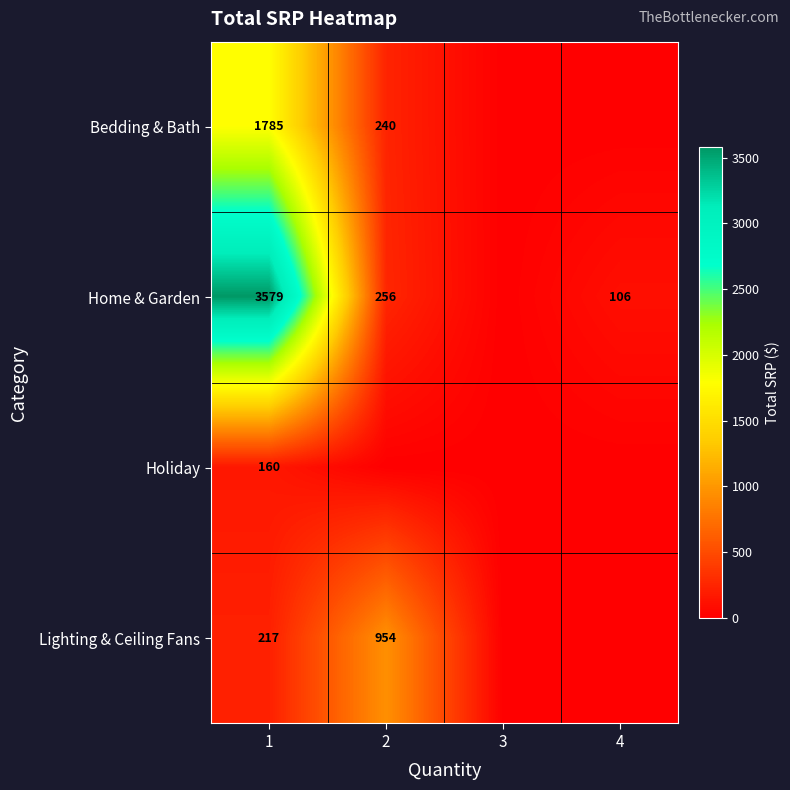

Is it true that Bedding & Bath equals 1785 at 1?

True